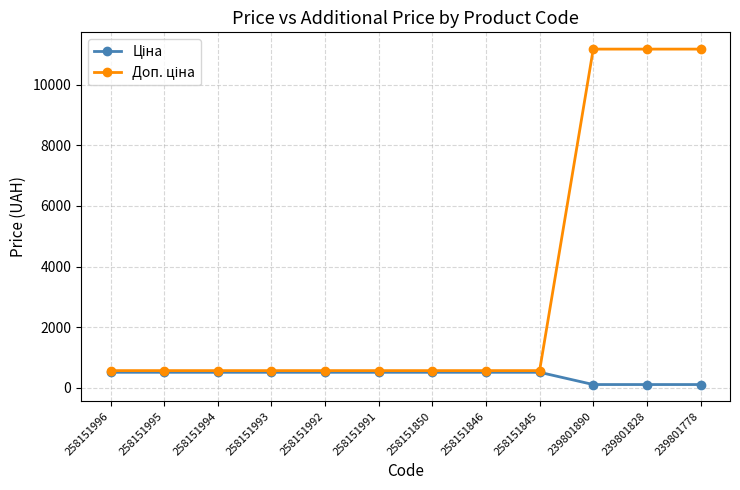

What is the spread (max minus min) of values at 258151994?

55.2